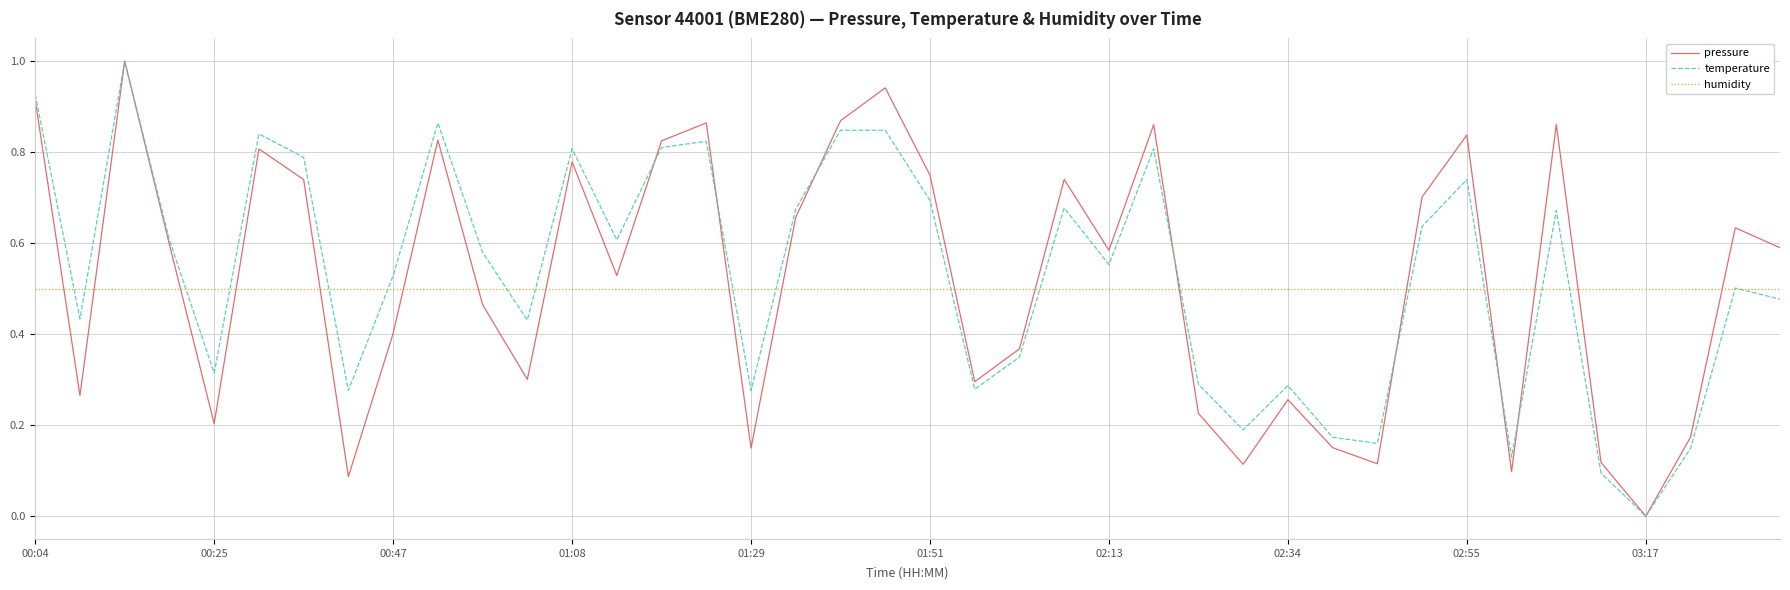

What is the sum of all pressure values?

20.7